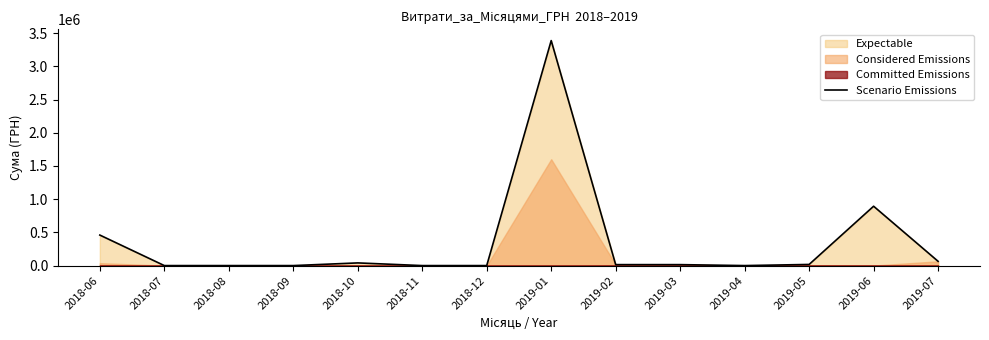

List the labels in order of value, smallest first.

2018-07, 2018-08, 2018-09, 2018-11, 2018-12, 2019-04, 2019-03, 2019-02, 2019-05, 2018-10, 2019-07, 2018-06, 2019-06, 2019-01